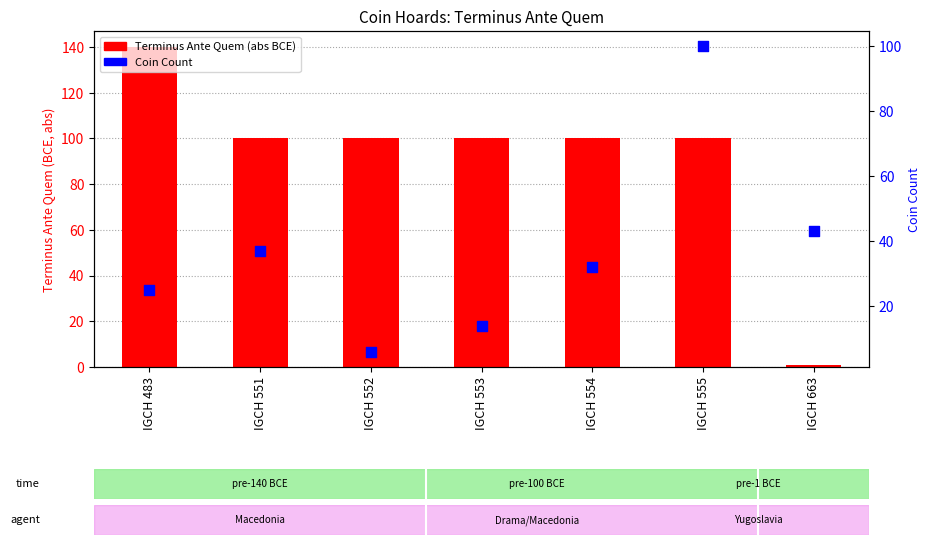

Which series has the widest spread of Y values?

Terminus Ante Quem